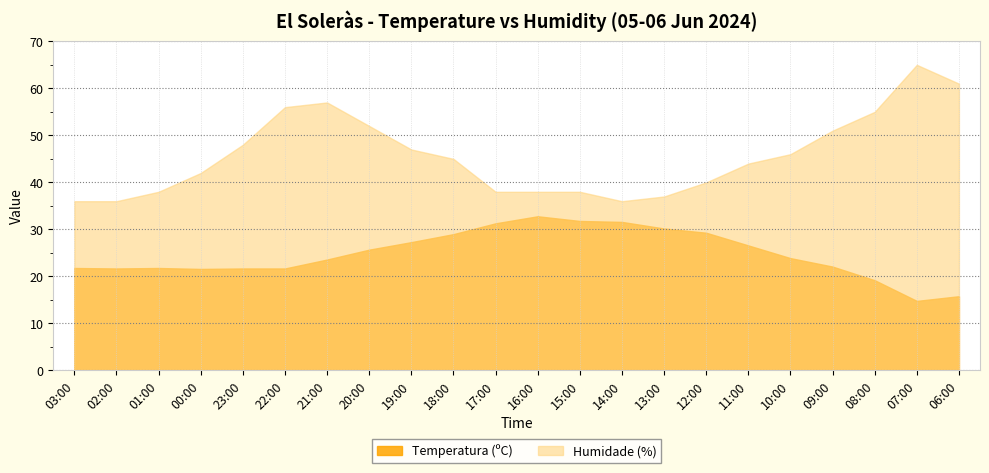

At which label is Humidade (%) closest to 50?

09:00